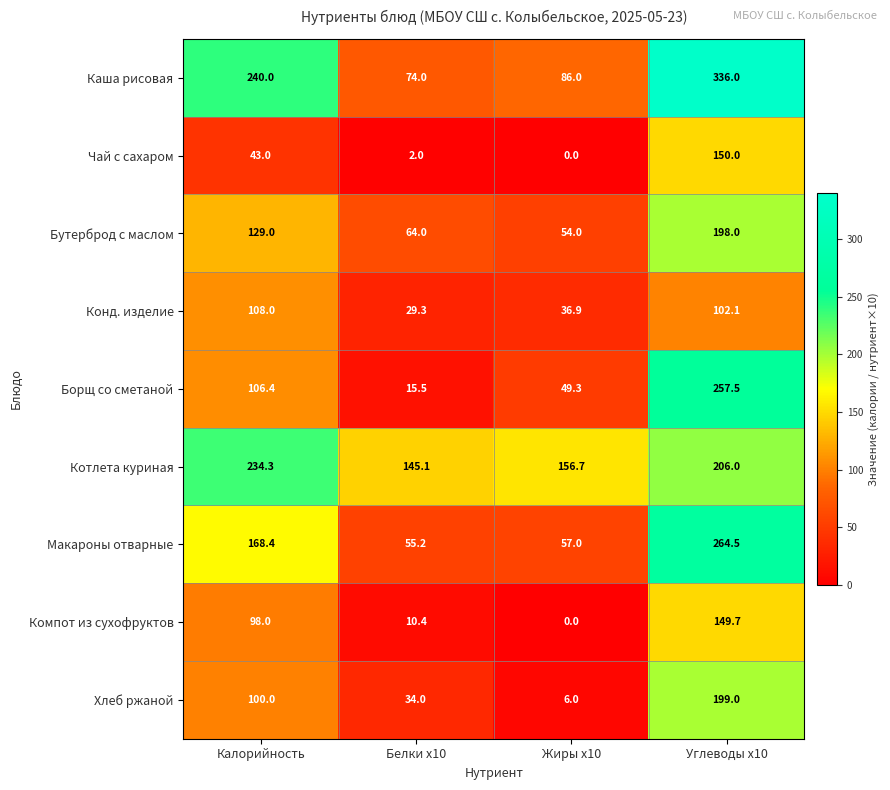

How many Хлеб ржаной values are between 34 and 199?

3